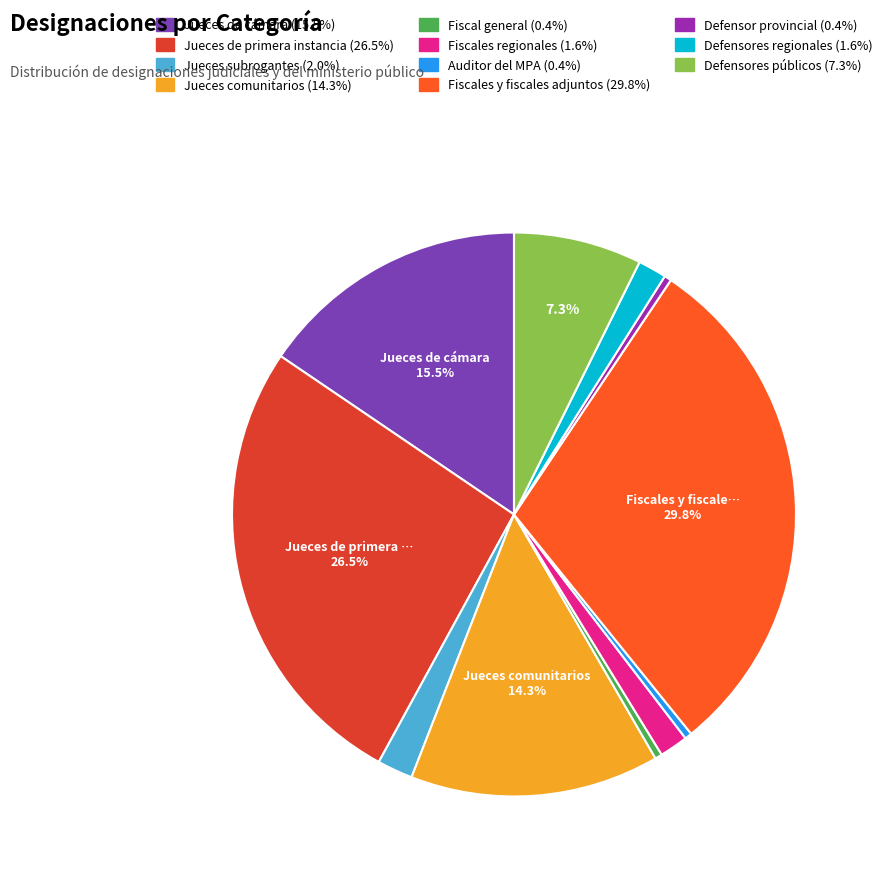

To the nearest percent, what is the difference between the Jueces de cámara and Defensores regionales slice percentages?

14%